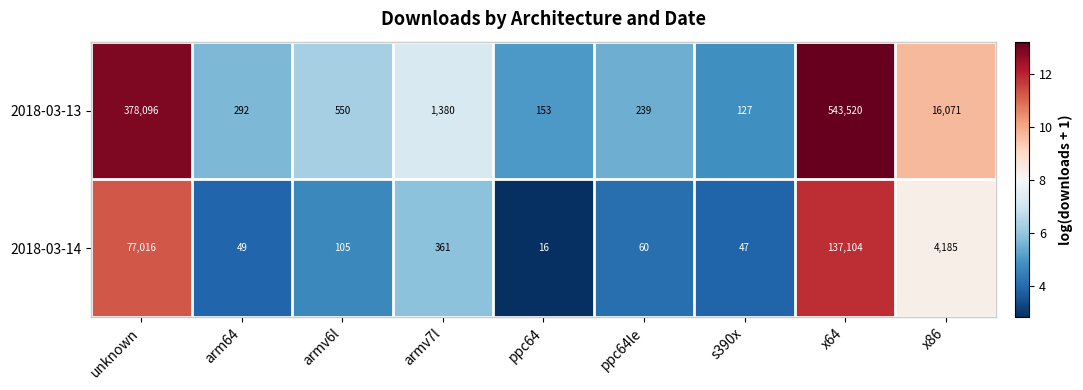

At which category is the sum across all series the highest?

x64